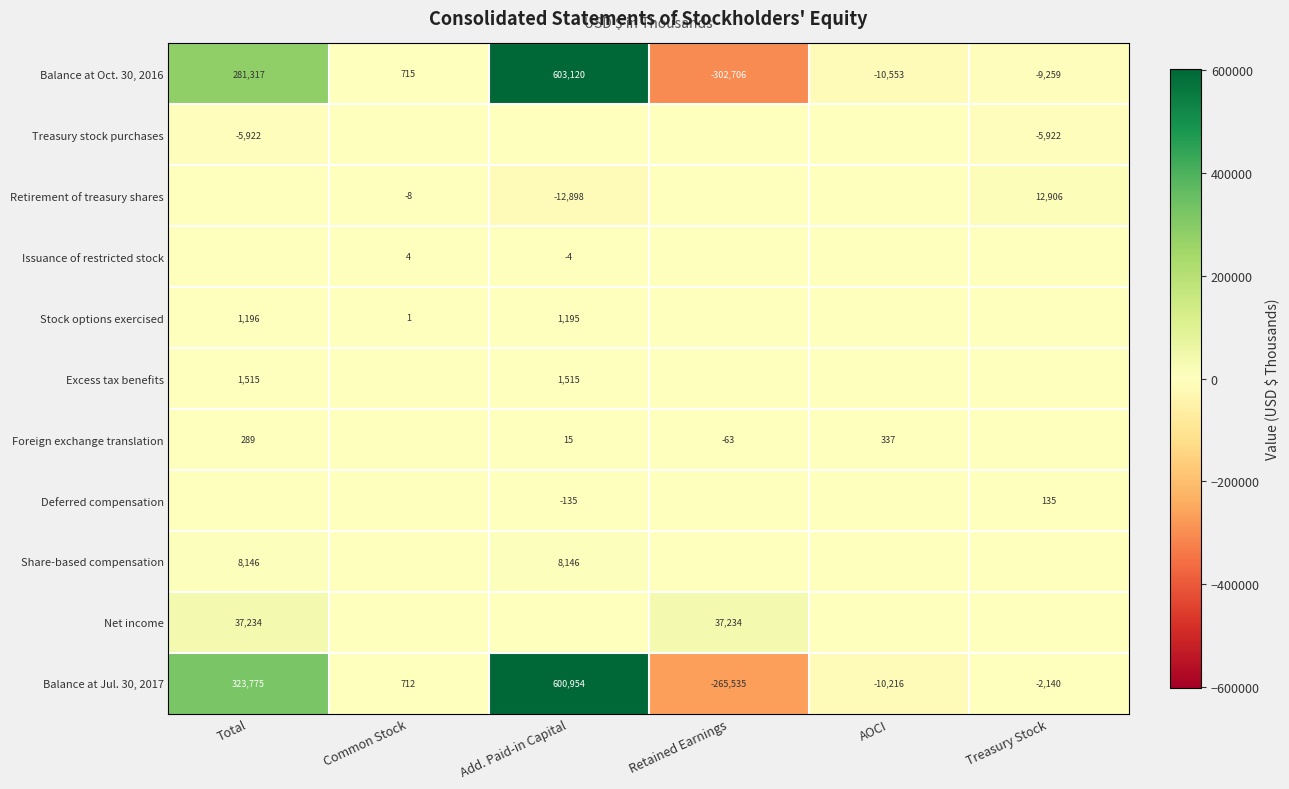

Which category has the highest value in the Balance at Jul. 30, 2017 series?

Add. Paid-in Capital